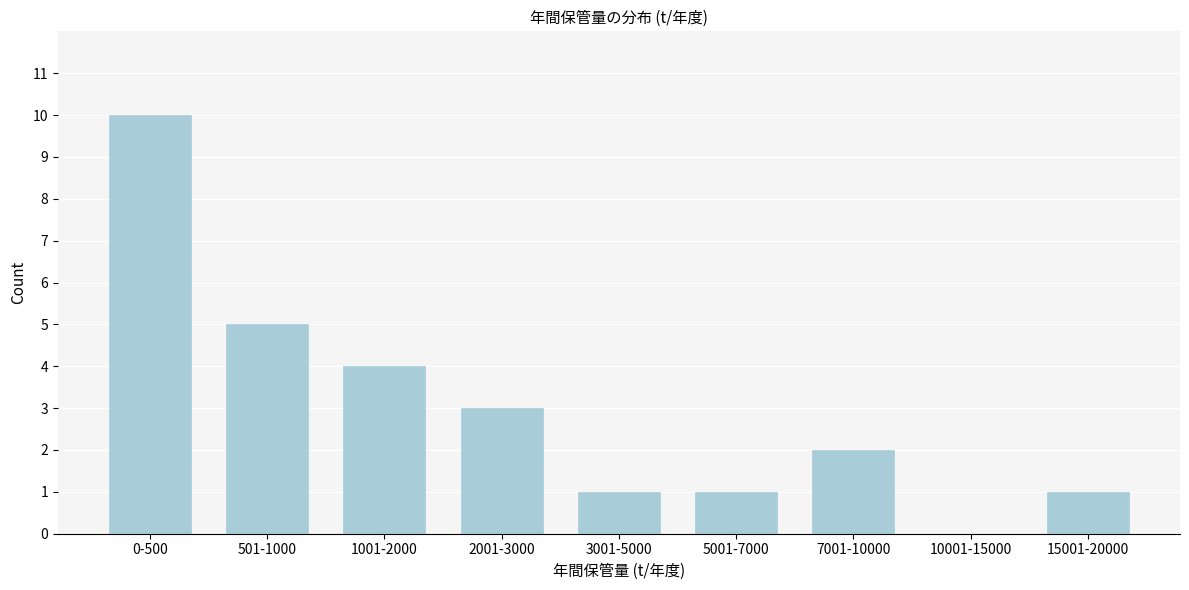

Reading left to right, transcribe all the data shown in this chart.

0-500=10	501-1000=5	1001-2000=4	2001-3000=3	3001-5000=1	5001-7000=1	7001-10000=2	10001-15000=0	15001-20000=1